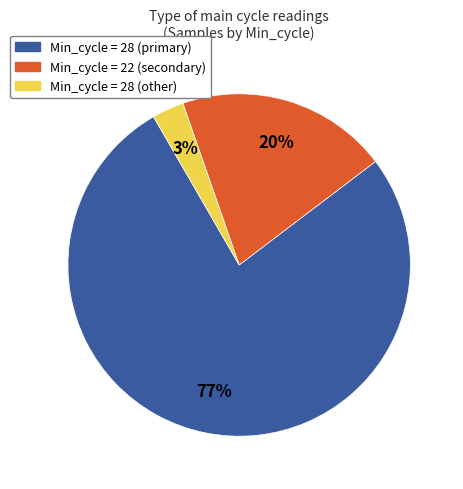

Is there any slice that represents more than half of the pie?

Yes